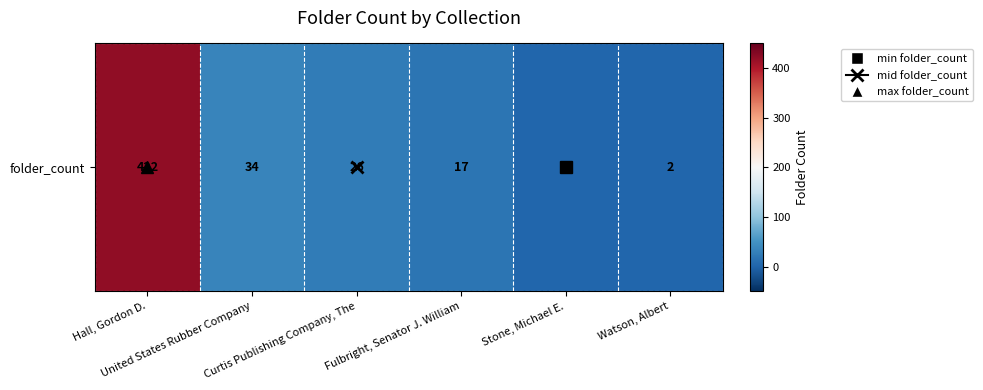

At which category does the chart reach its minimum across all series?

Stone, Michael E.